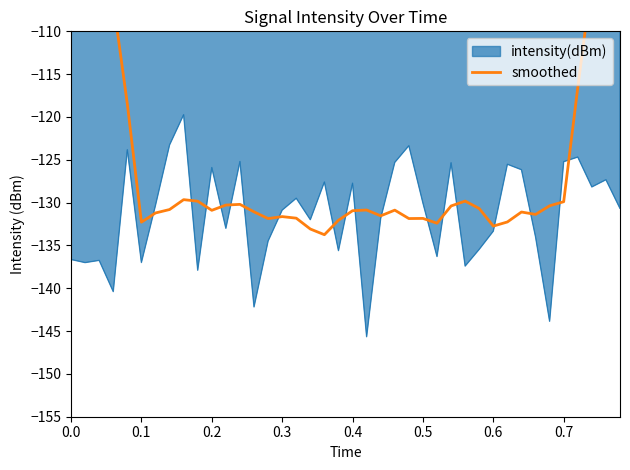

What is the lowest value of the intensity(dBm) series?

-145.7